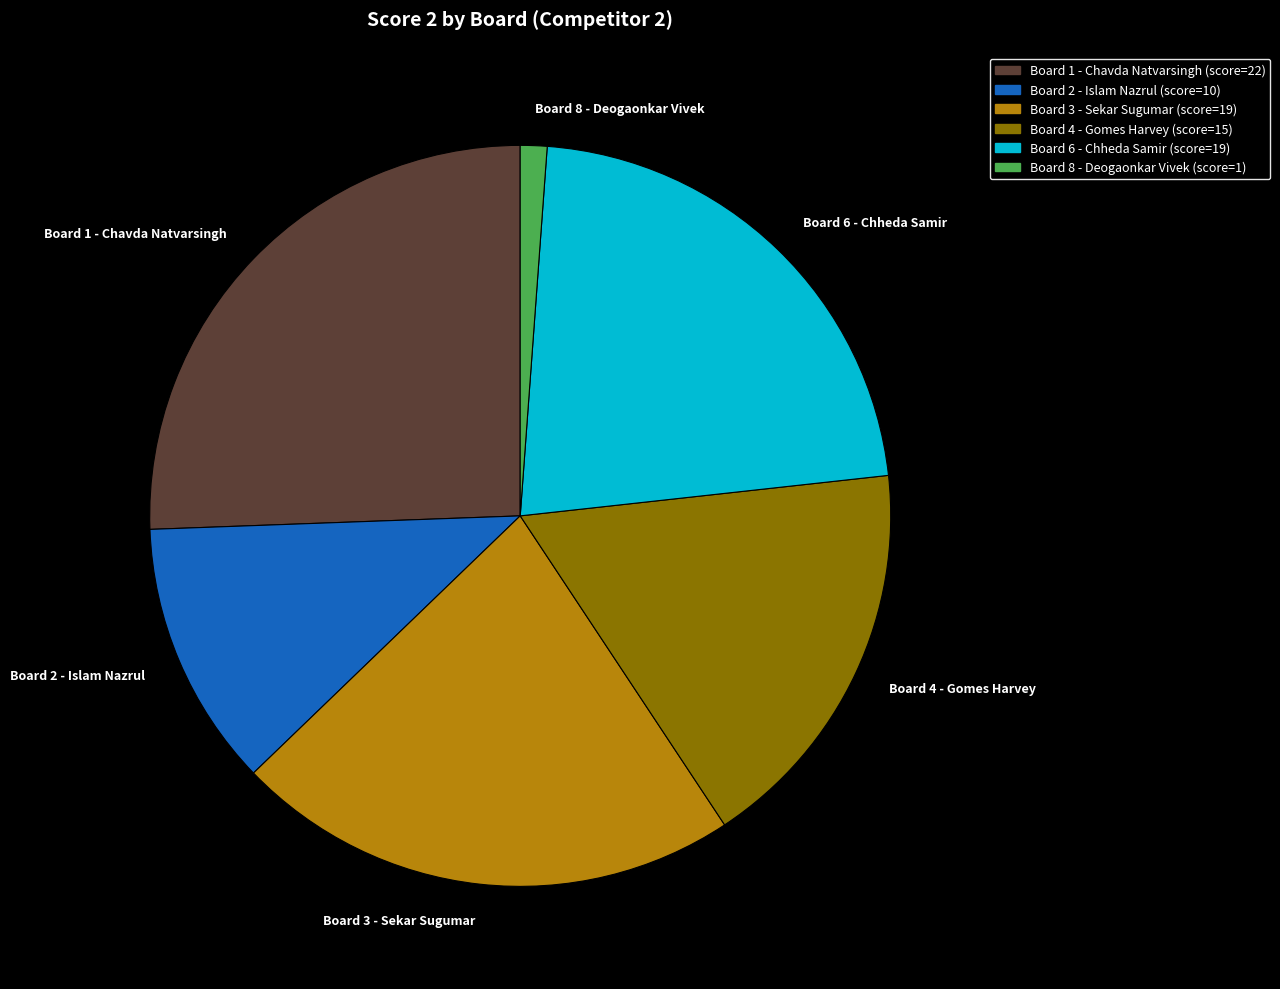

The Board 4 - Gomes Harvey slice represents 17% of the pie. True or false?

True